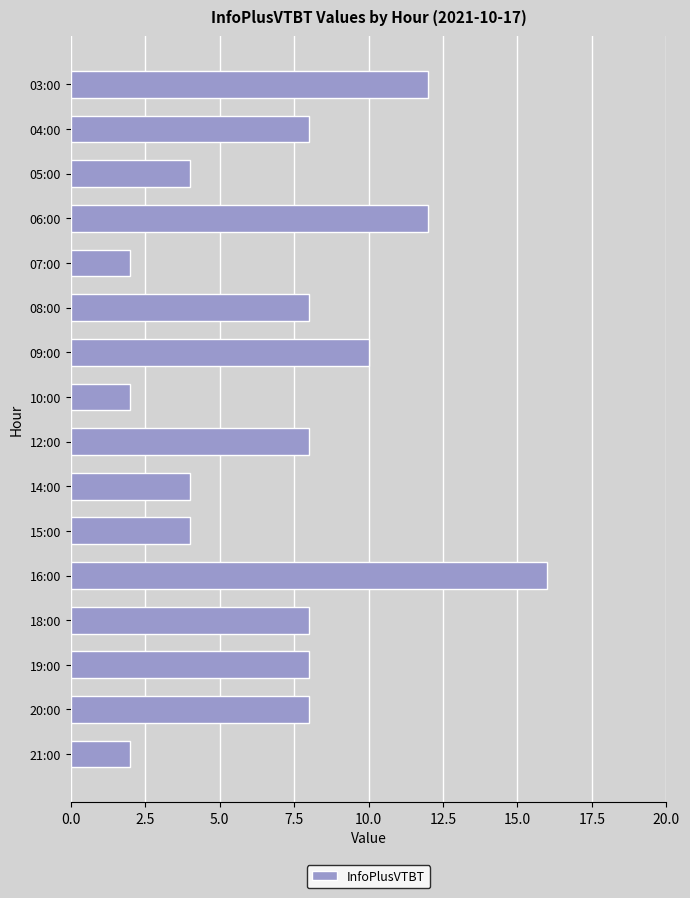

What position from the top is 07:00?

5